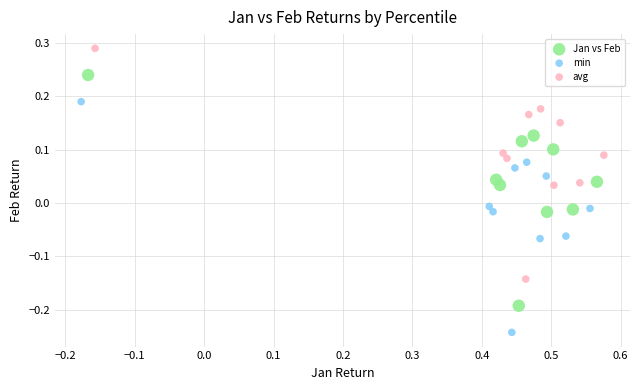

What are all the series names shown in the legend?

Jan vs Feb, min, avg